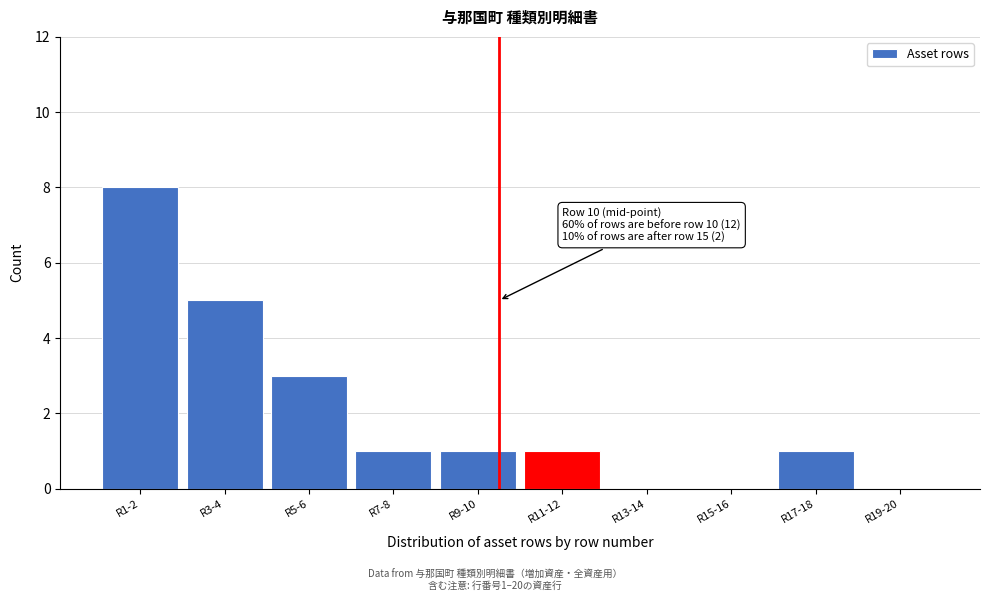

Reading left to right, what are all the values shown in this chart?

R1-2=8	R3-4=5	R5-6=3	R7-8=1	R9-10=1	R11-12=1	R13-14=0	R15-16=0	R17-18=1	R19-20=0